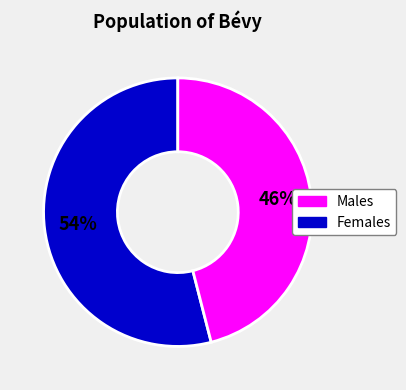

Which category has the biggest portion of the pie?

Males